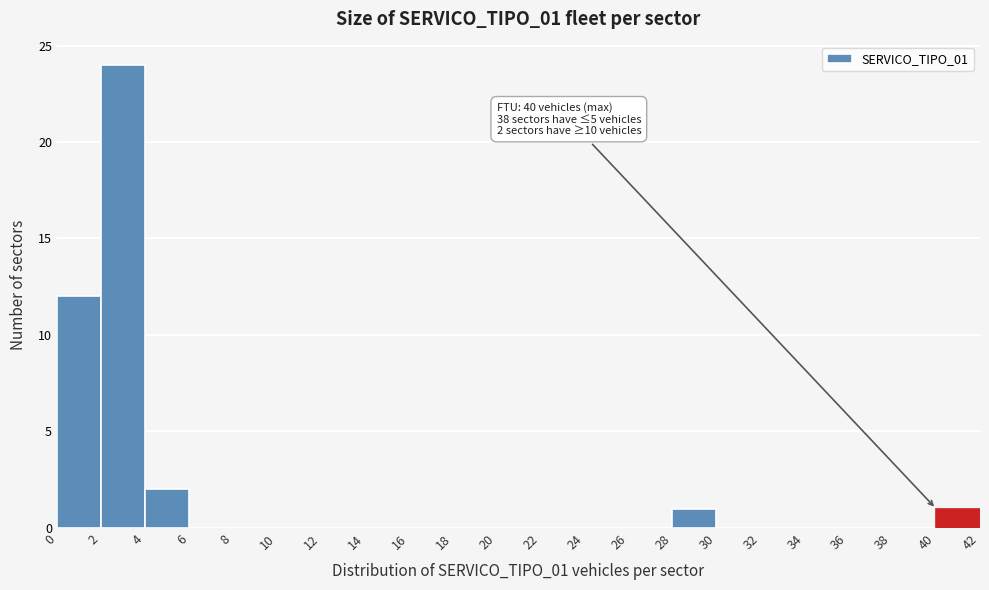

Over which range of the x-axis is the bar tallest?

2 to 4